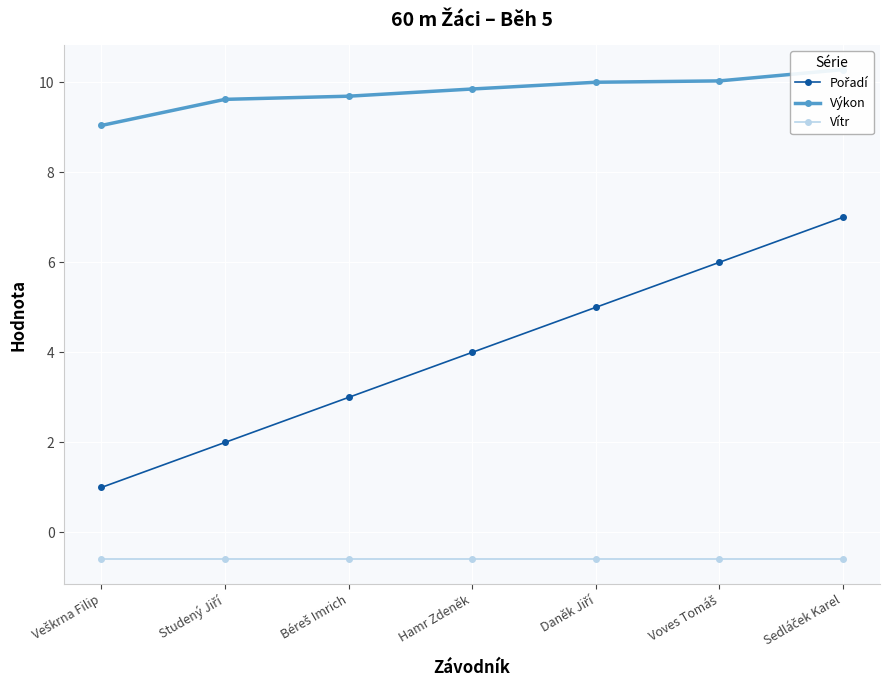

What is the average value of the Vítr series?

-0.6